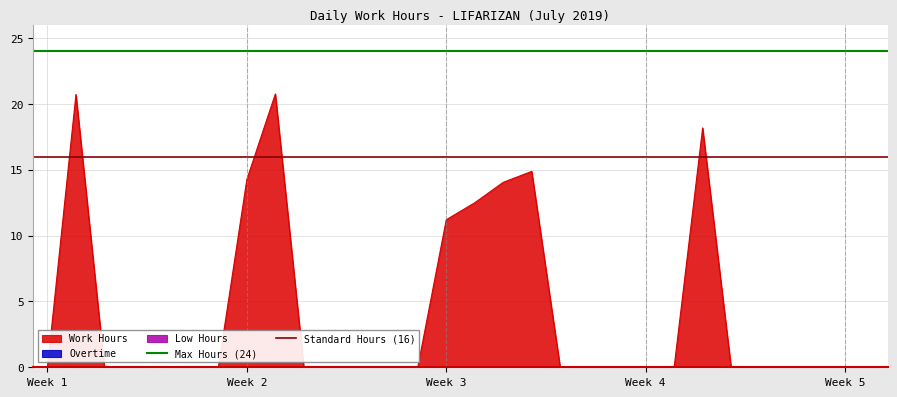

What is the average value of the Standard Hours (16) series?

16